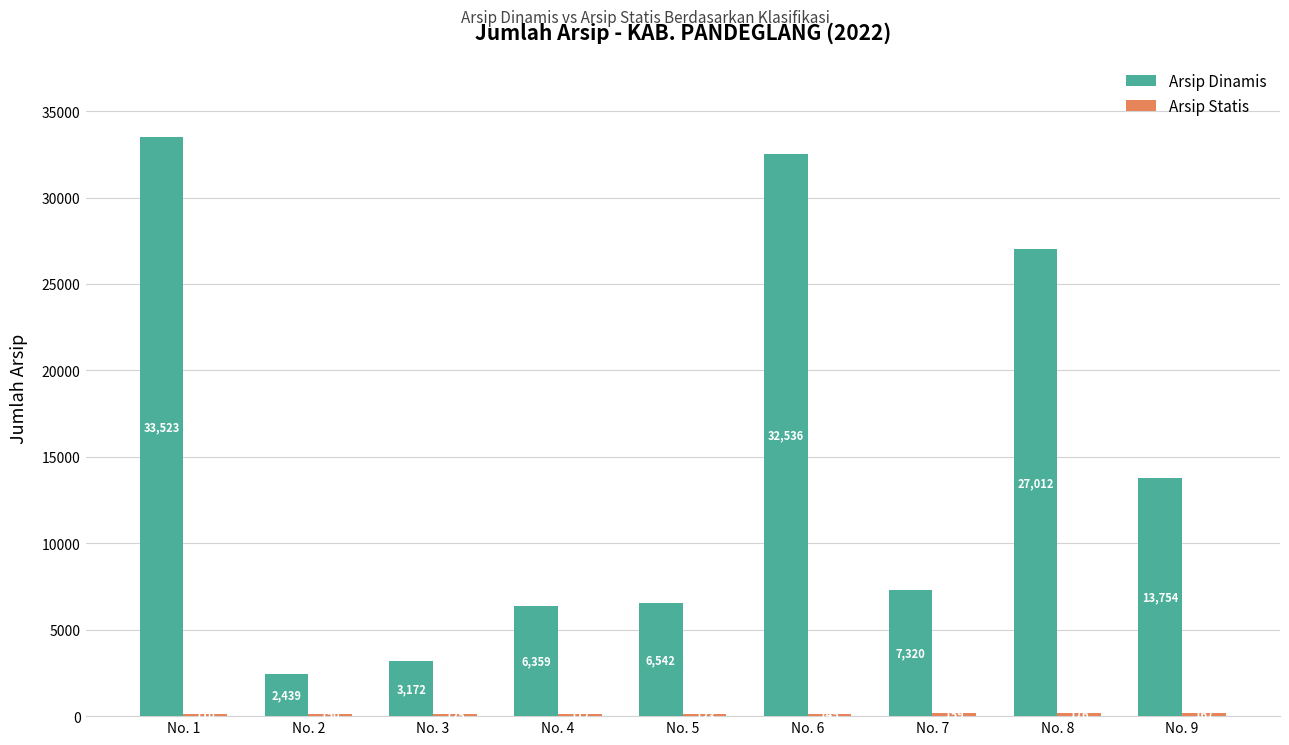

Which series changed the most between No. 4 and No. 9?

Arsip Dinamis